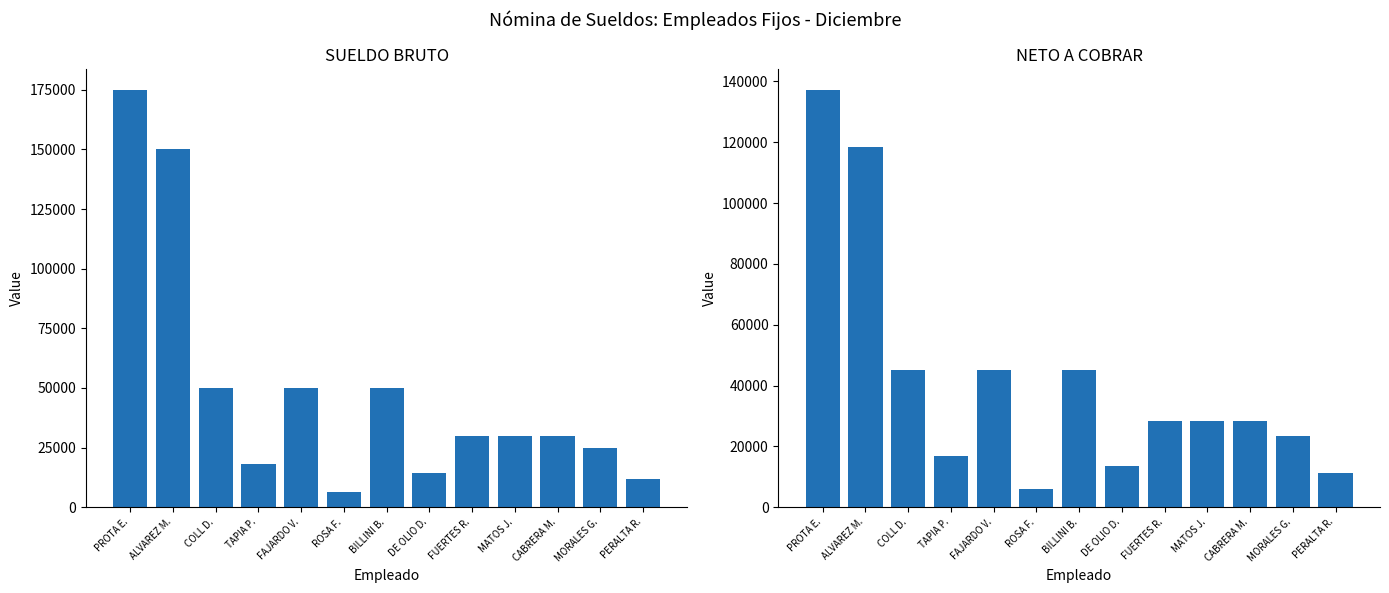

What position from the left is DE OLIO D.?

8